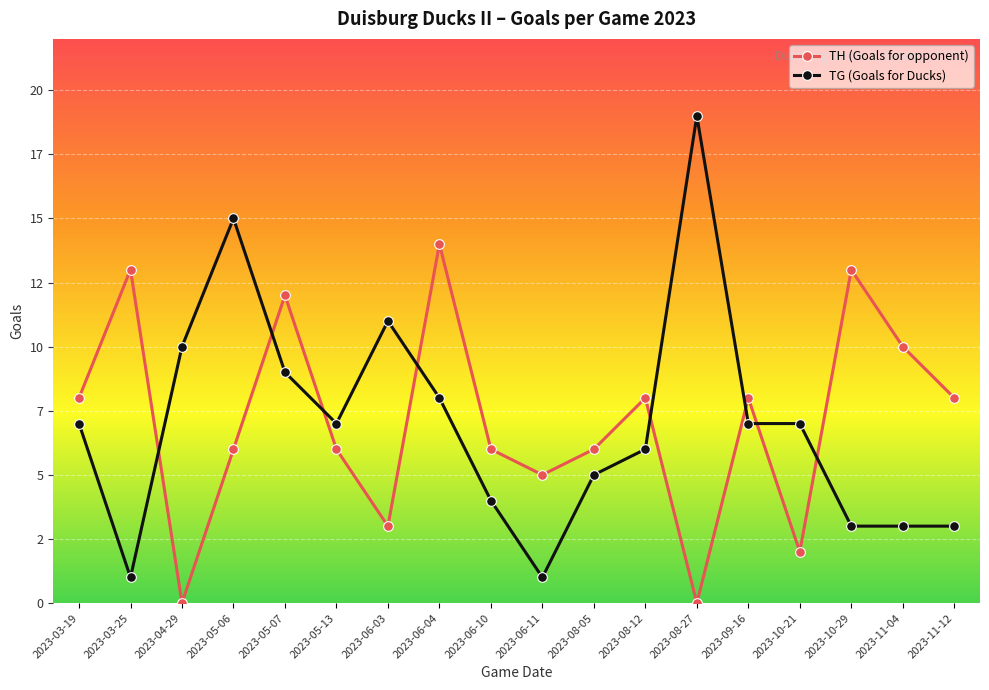

Where is TH (Goals for opponent) nearest to the value 7?

2023-03-19